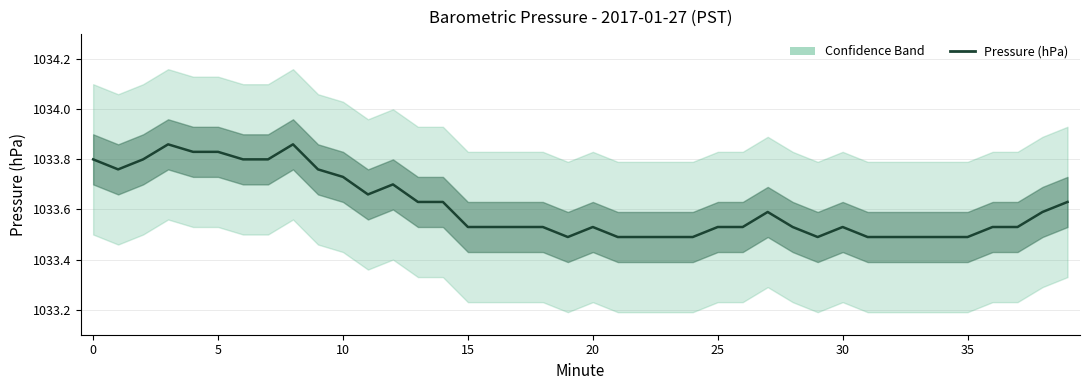

Does the chart have visible grid lines?

Yes